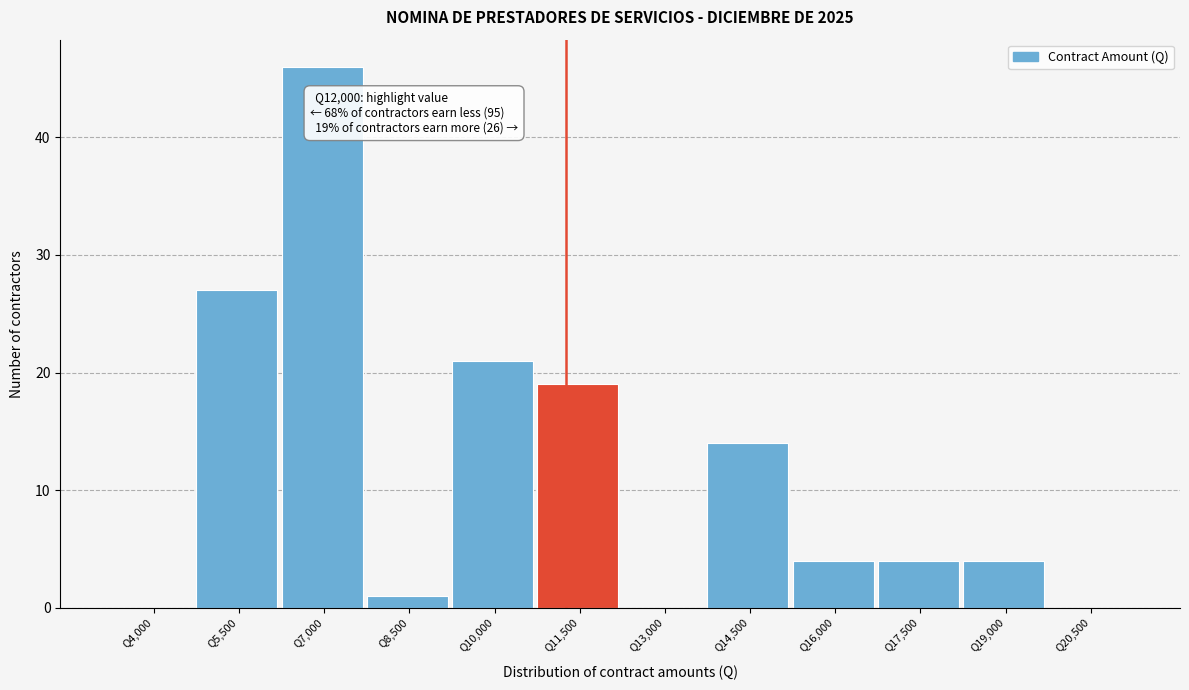

Reading left to right, what are all the values shown in this chart?

Q4,000=0	Q5,500=27	Q7,000=46	Q8,500=1	Q10,000=21	Q11,500=19	Q13,000=0	Q14,500=14	Q16,000=4	Q17,500=4	Q19,000=4	Q20,500=0